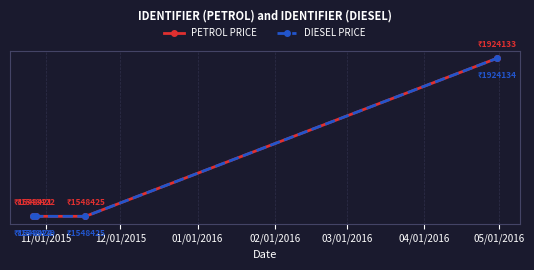

Does the chart display data point markers on the line(s)?

Yes